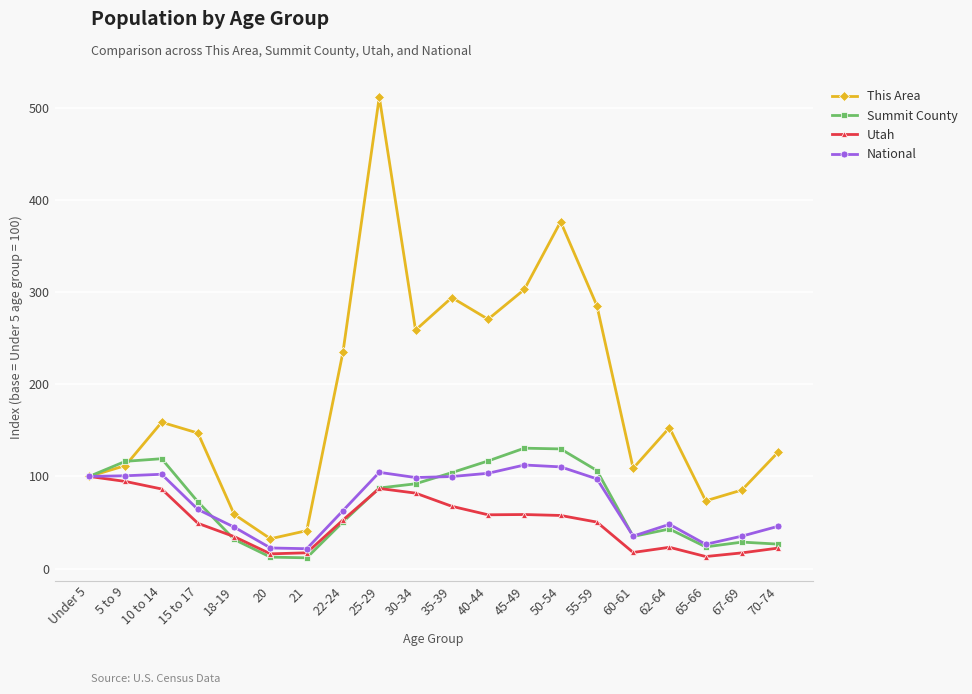

What is the value of the Summit County point at the 7th from the left?

11.7